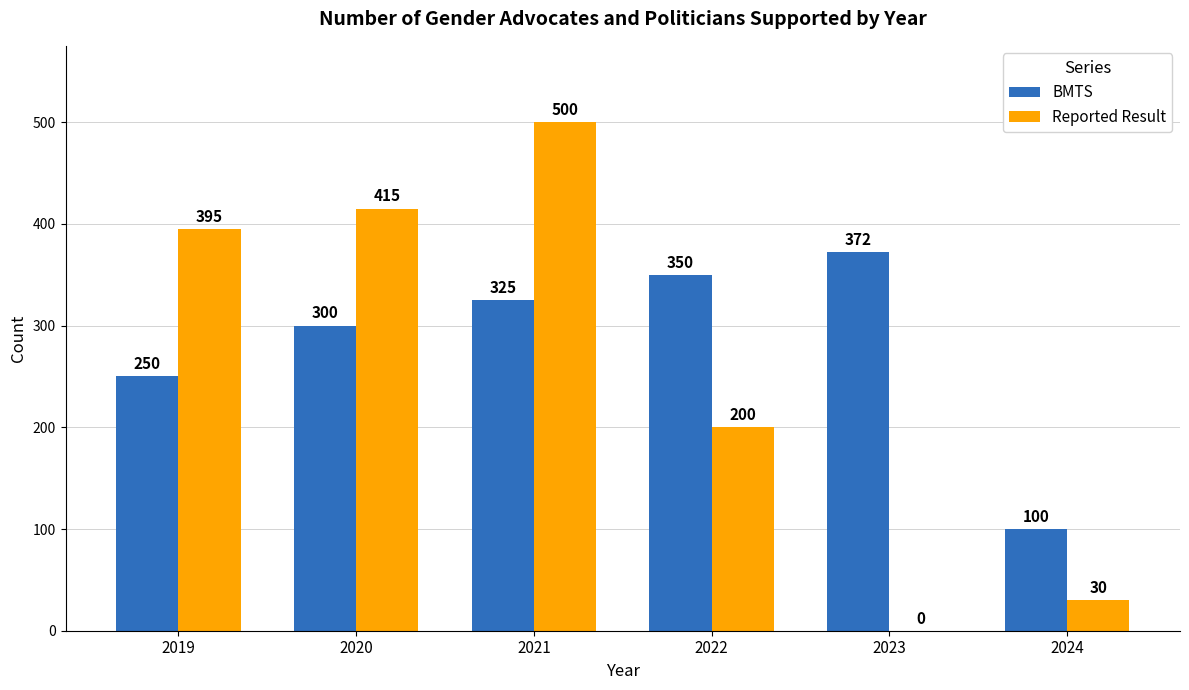

Reading left to right, extract all data points from this chart.

BMTS: 2019=250	2020=300	2021=325	2022=350	2023=372	2024=100
Reported Result: 2019=395	2020=415	2021=500	2022=200	2023=0	2024=30